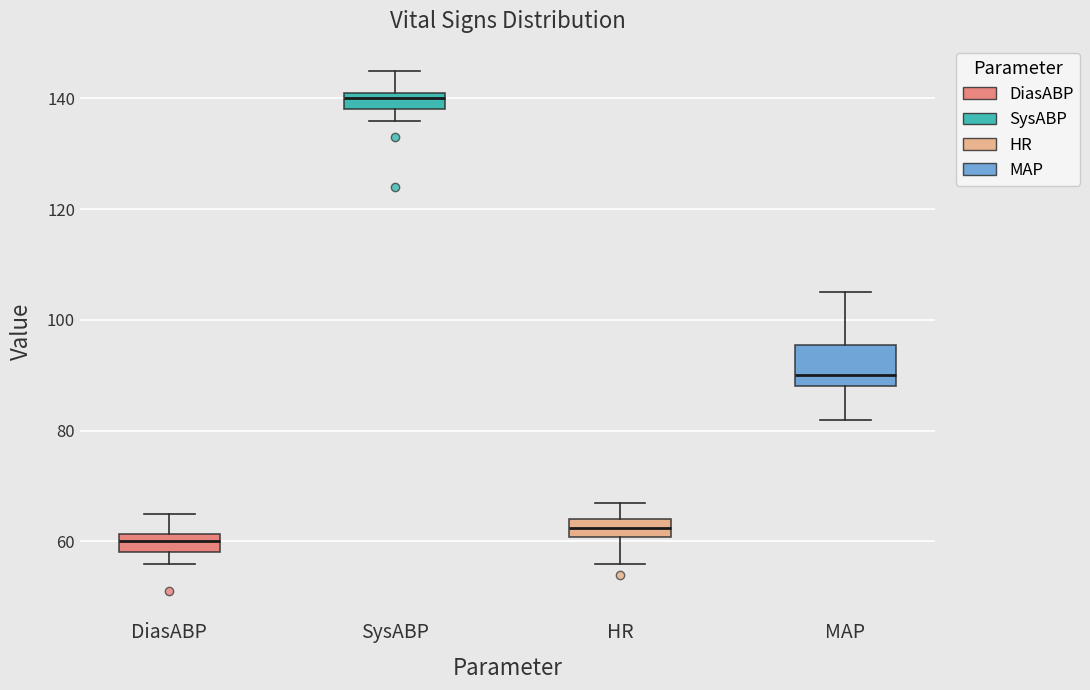

Which box's median line is the lowest?

DiasABP